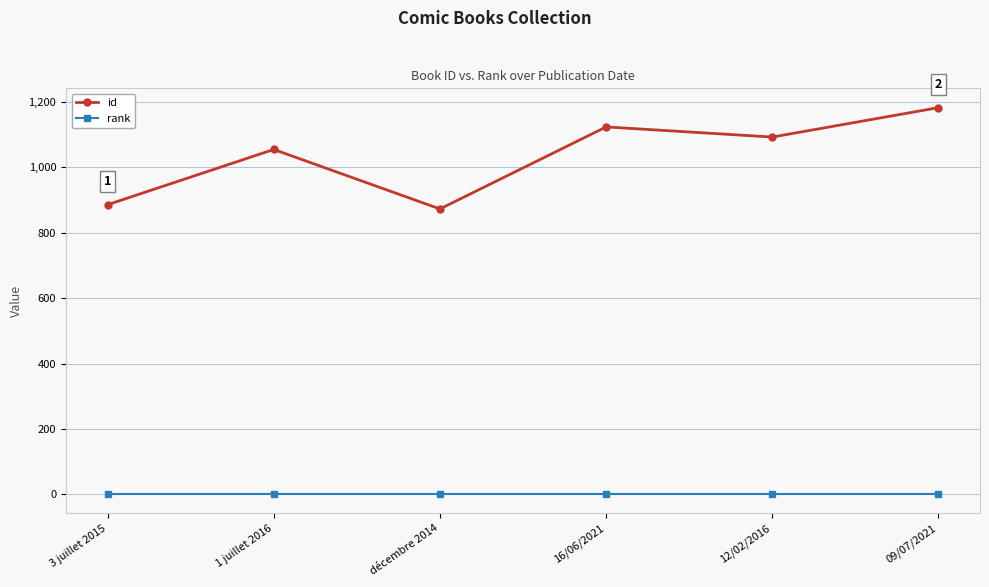

What position from the left is décembre 2014?

3